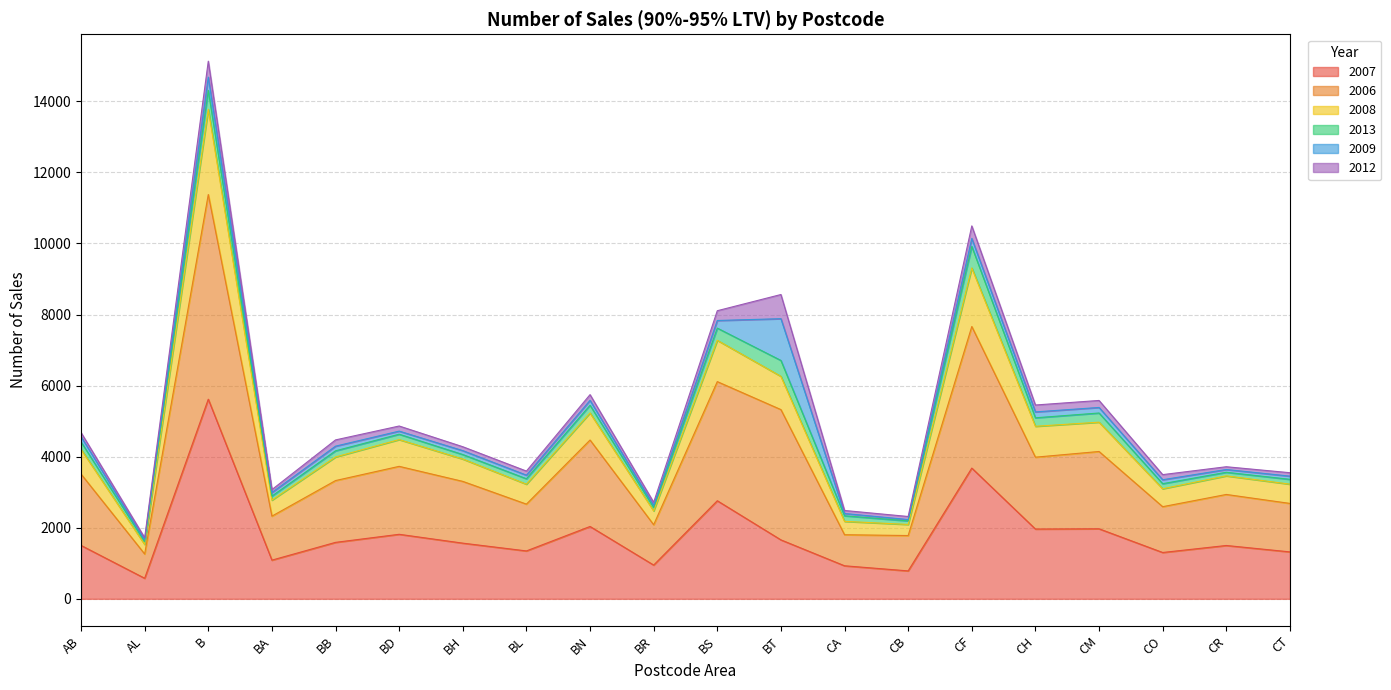

The 2007 series shows 1607 at BS. True or false?

False